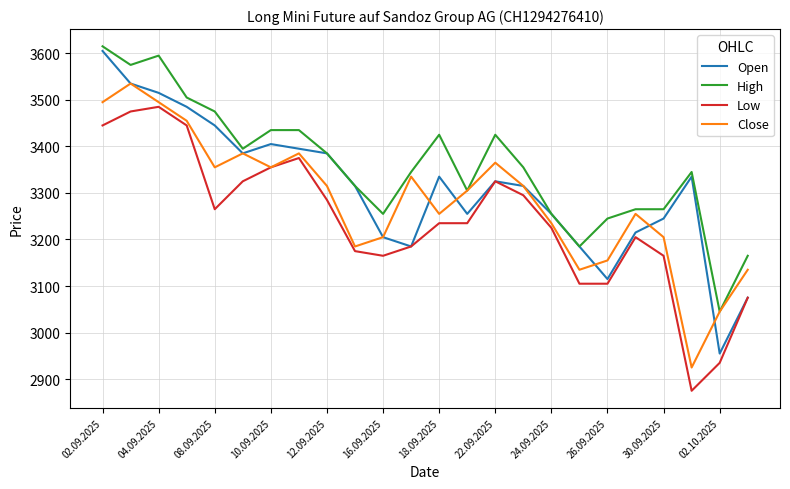

List the series in order of their overall mean, lowest first.

Low, Close, Open, High